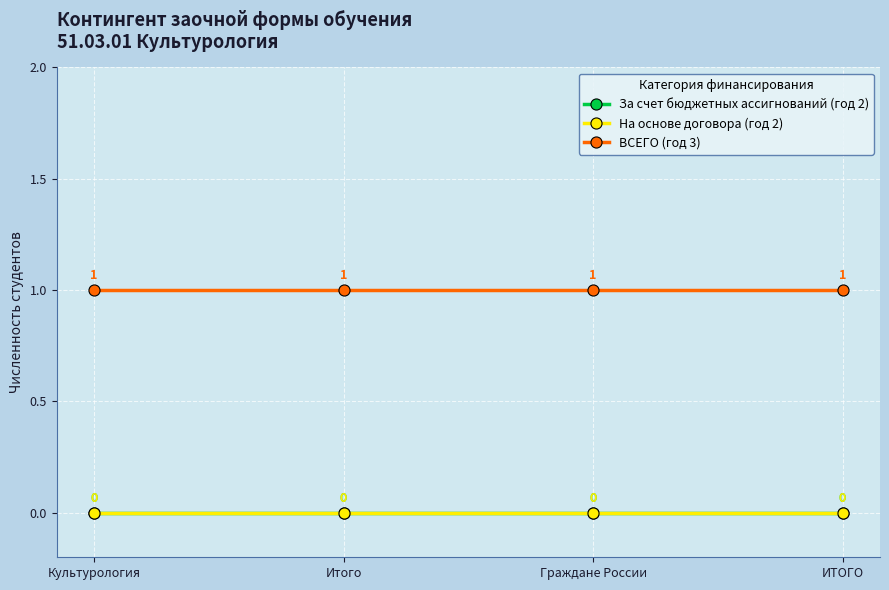

Does the chart display data point markers on the line(s)?

Yes